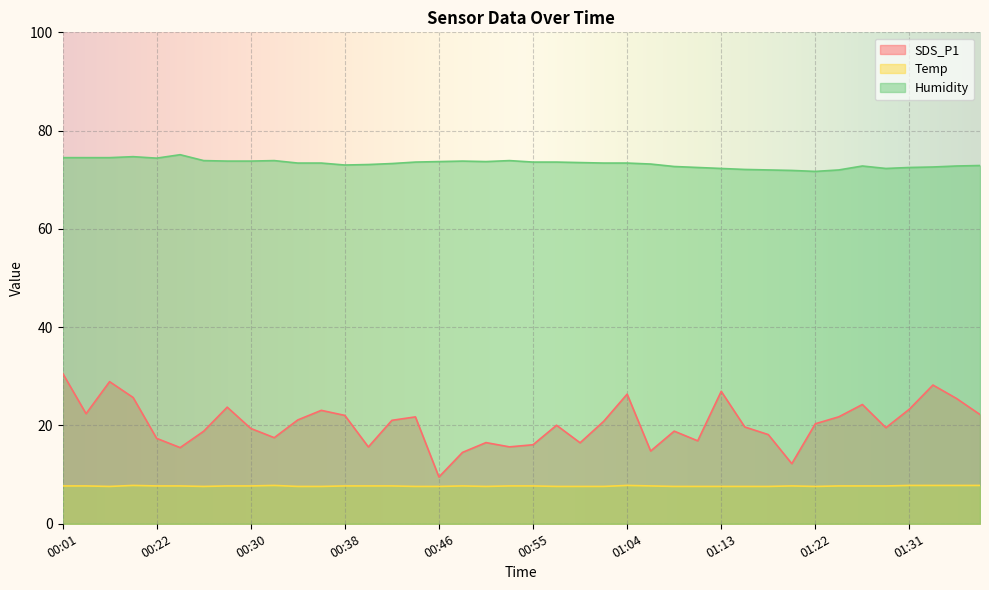

How many lines are shown in the chart?

3